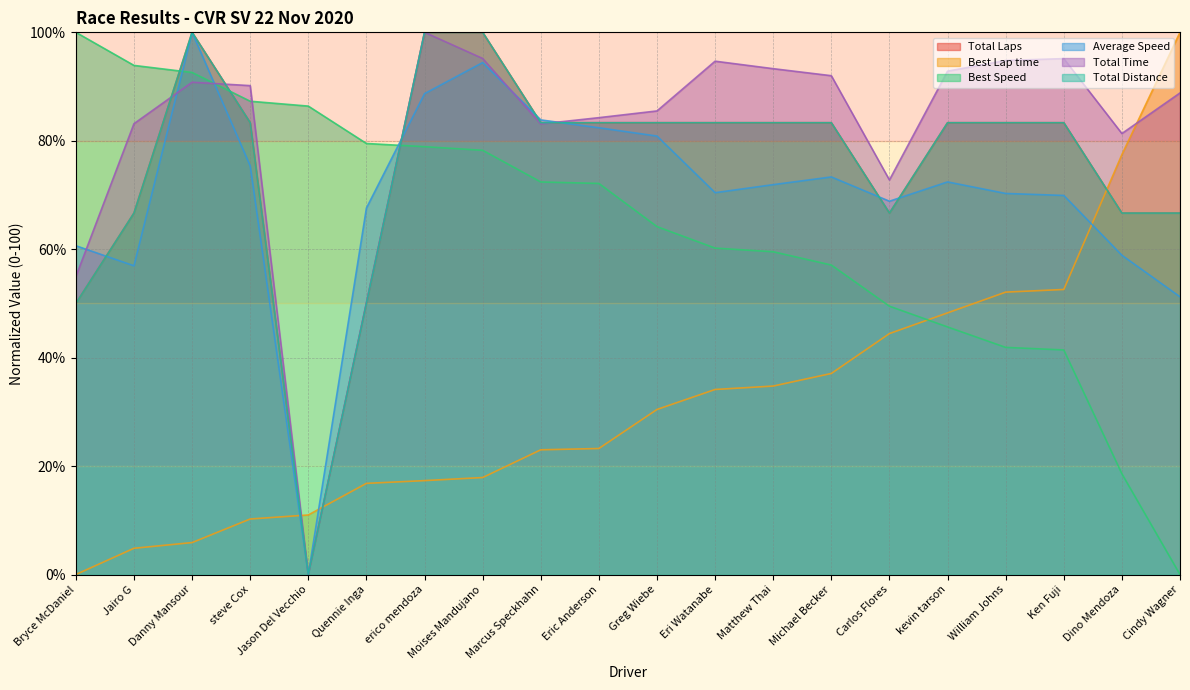

How many interior local peaks does the Total Time series have?

4